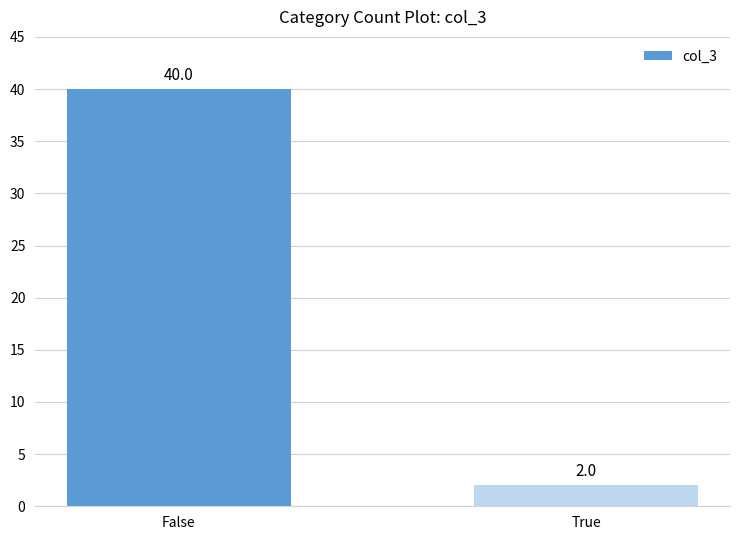

Reading left to right, extract all data points from this chart.

False=40	True=2